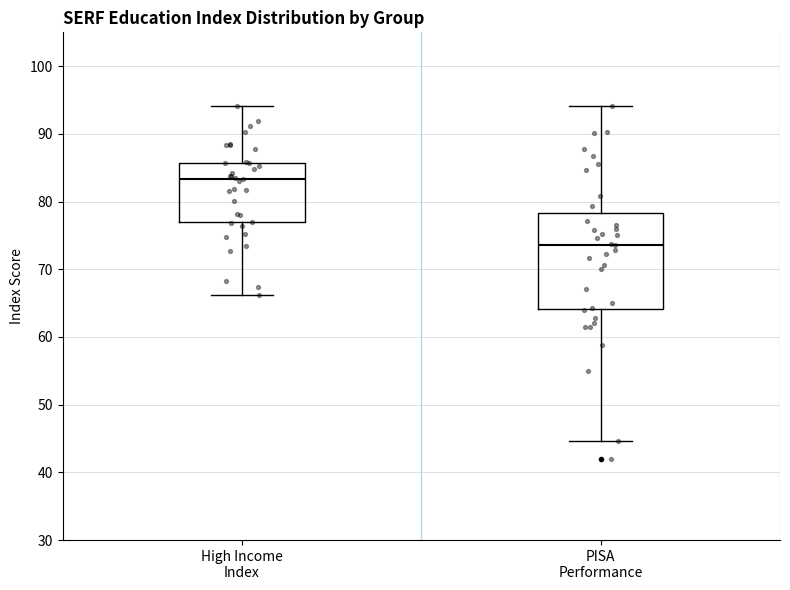

Comparing the boxes themselves (not the whiskers), which one is the tallest?

PISA Performance